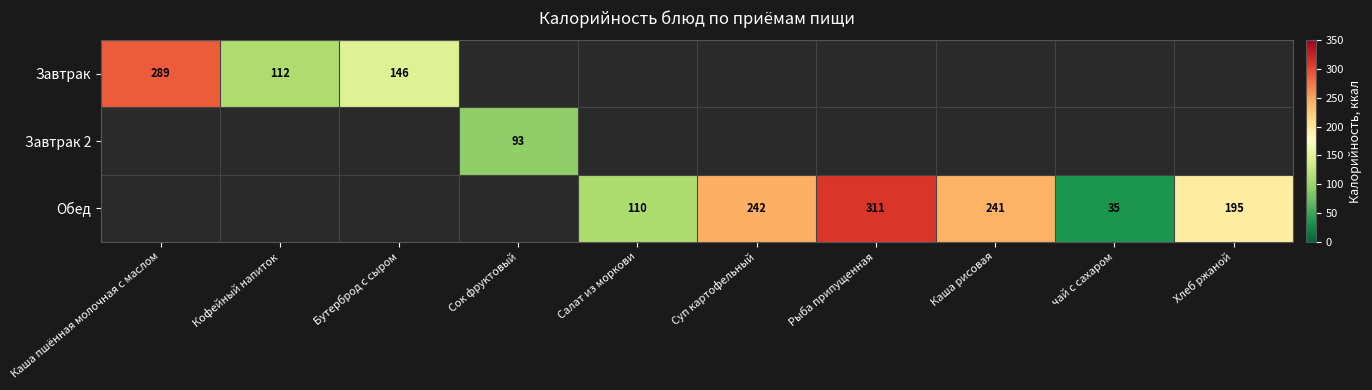

The Обед series shows 300 at Хлеб ржаной. True or false?

False